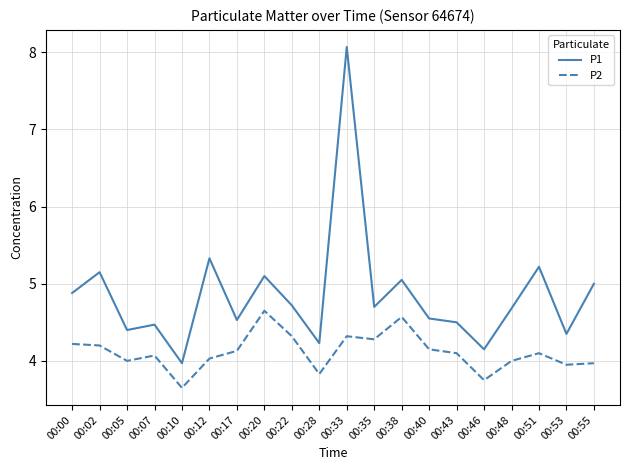

Rank the series by their maximum value, from lowest to highest.

P2, P1